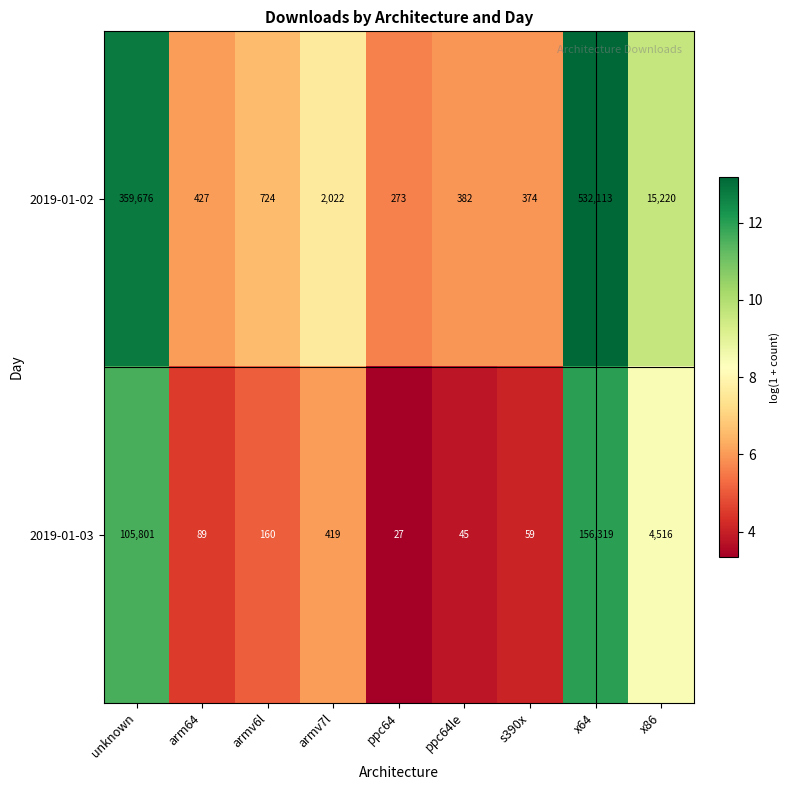

What is the difference between the maximum and minimum values in the 2019-01-03 series?

156292